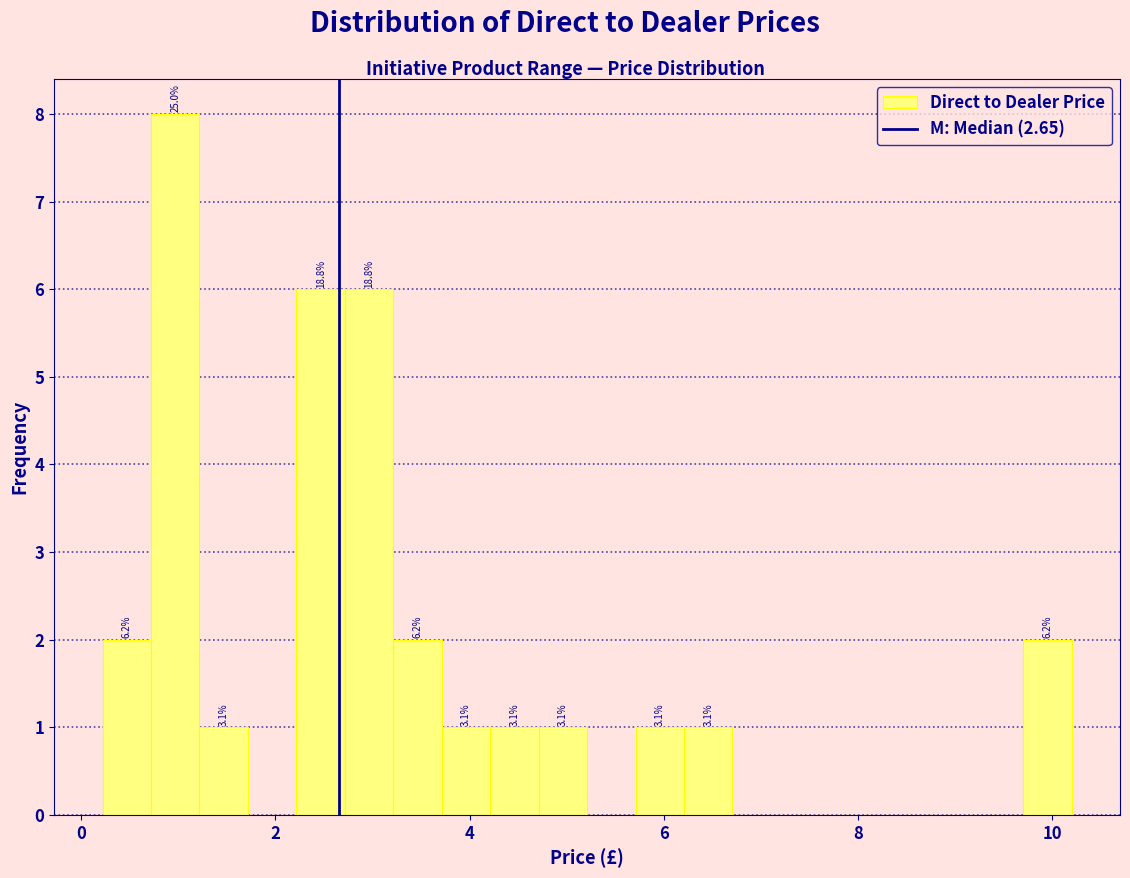

Read against the x-axis, roughly where is the centre of the tallest bar?

1.0